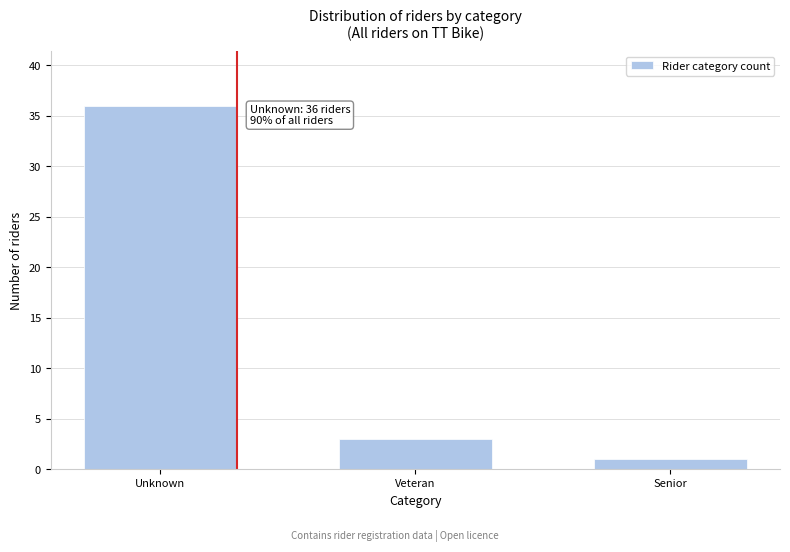

Reading left to right, extract all data points from this chart.

36	3	1